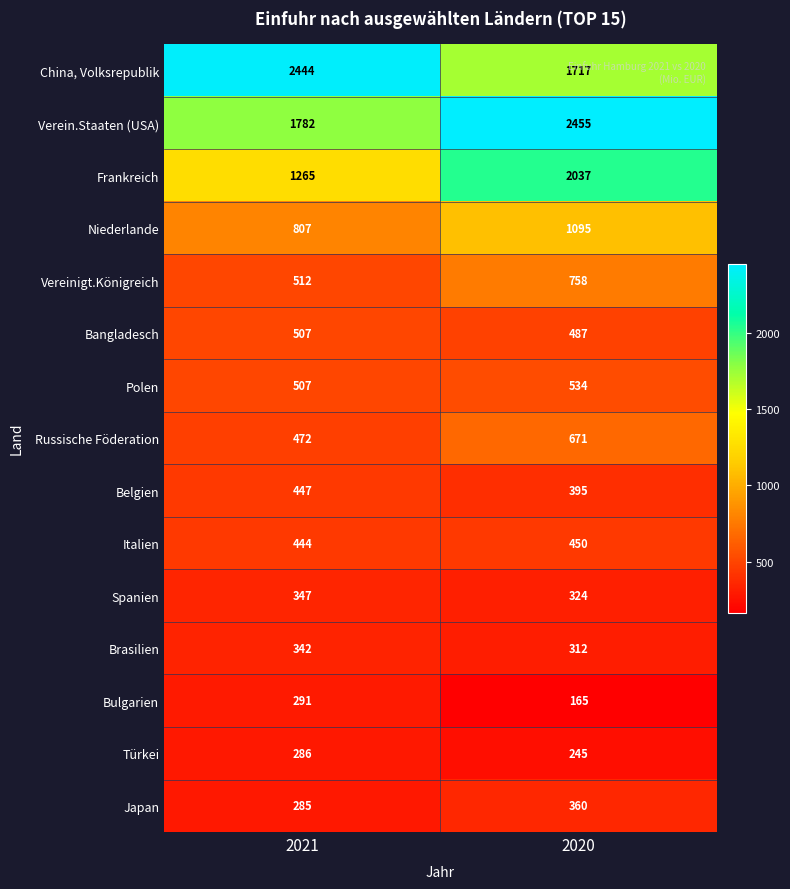

At which label is China, Volksrepublik closest to 2080?

2020